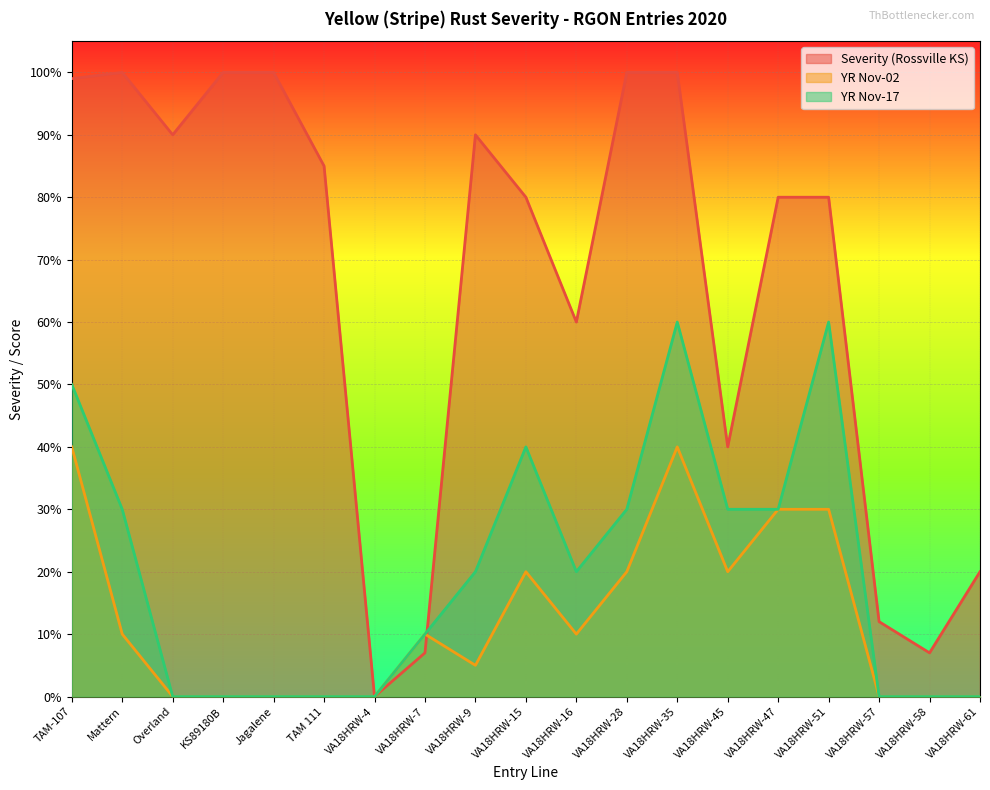

At how many categories does at least one series exceed 97?

6